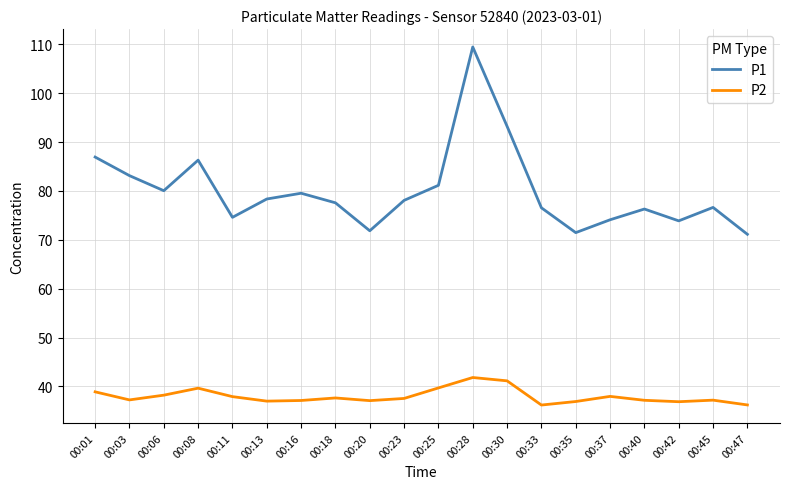

What are all the series names shown in the legend?

P1, P2